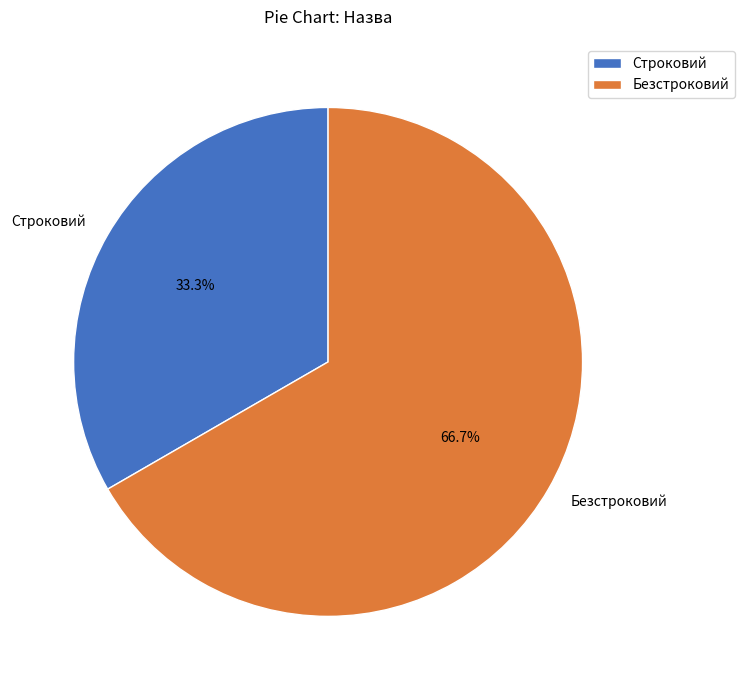

The Безстроковий slice represents 67% of the pie. True or false?

True